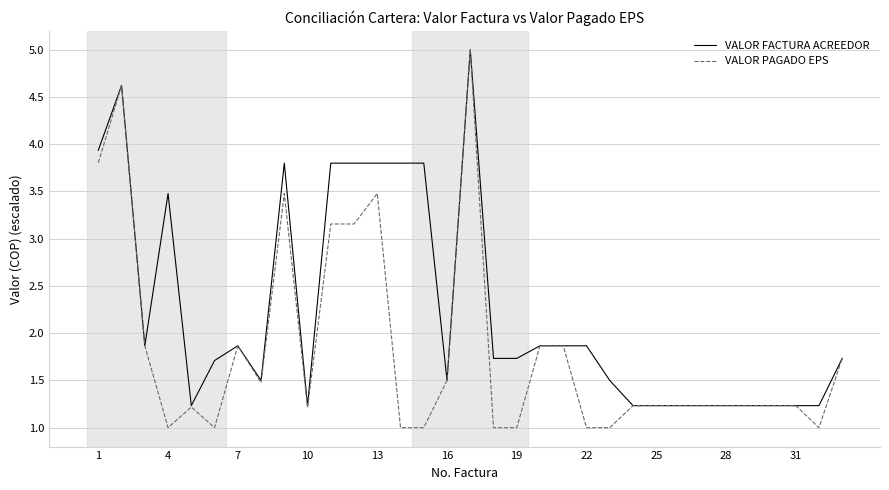

What is the maximum value for VALOR FACTURA ACREEDOR?

5.0